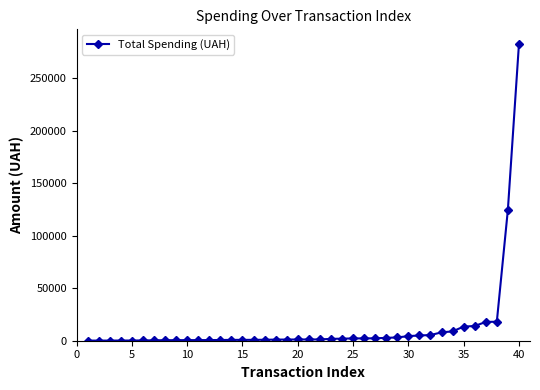

How many lines are shown in the chart?

1